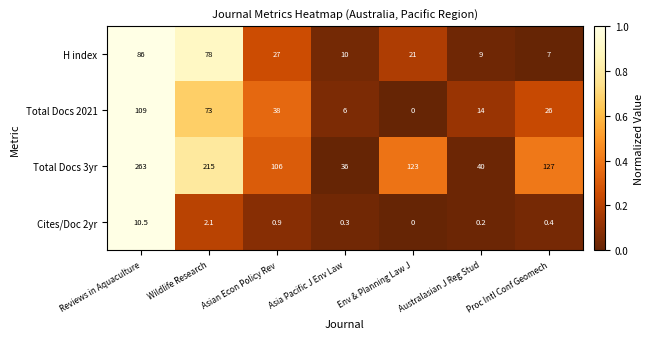

What is the difference between the maximum and minimum values in the Total Docs 3yr series?

227.0